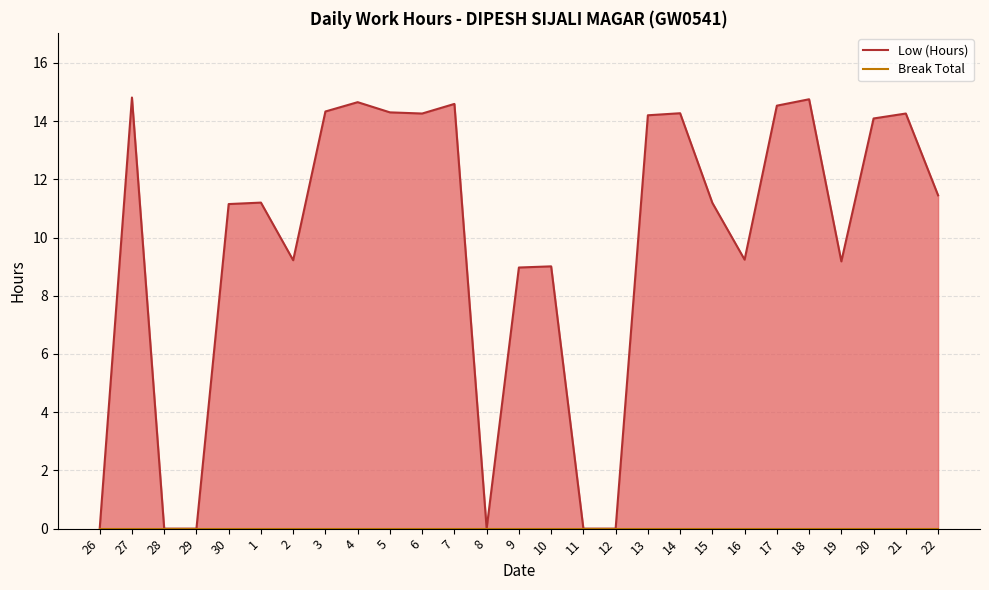

What is the sum of the Low (Hours) values at 28 and 18?

14.8